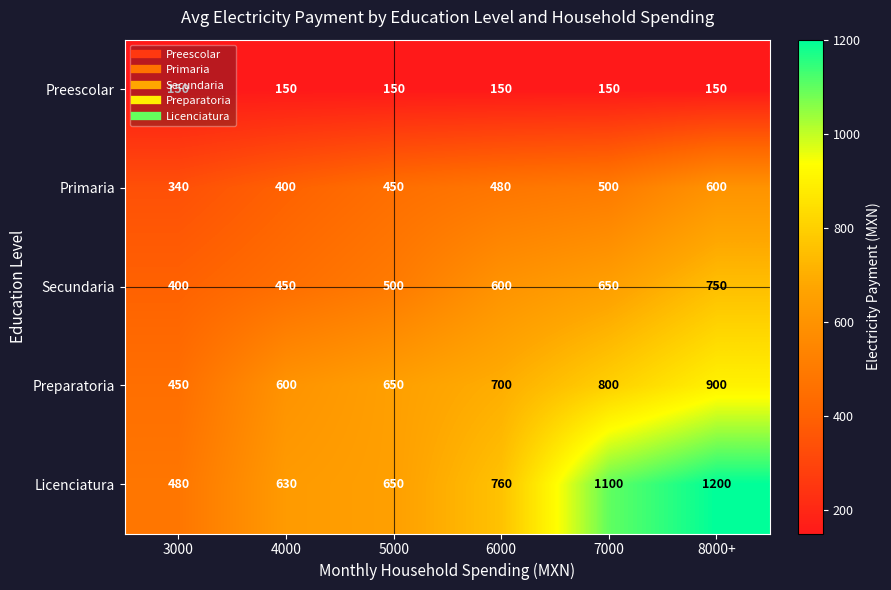

The Secundaria series shows 223 at 5000. True or false?

False